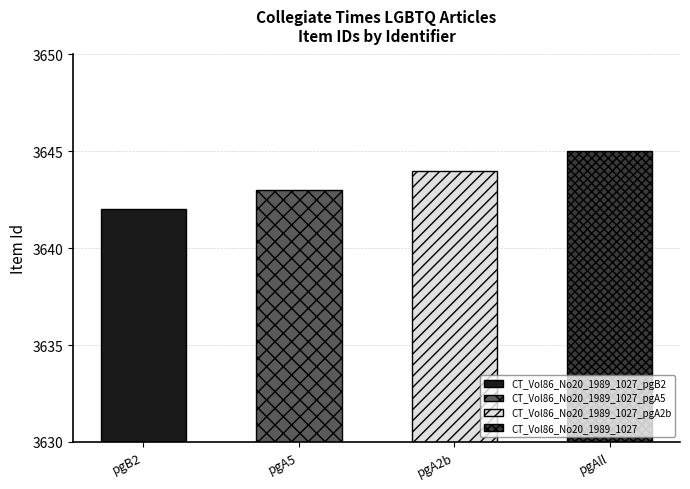

What is the value of the 2nd bar from the left?

3643